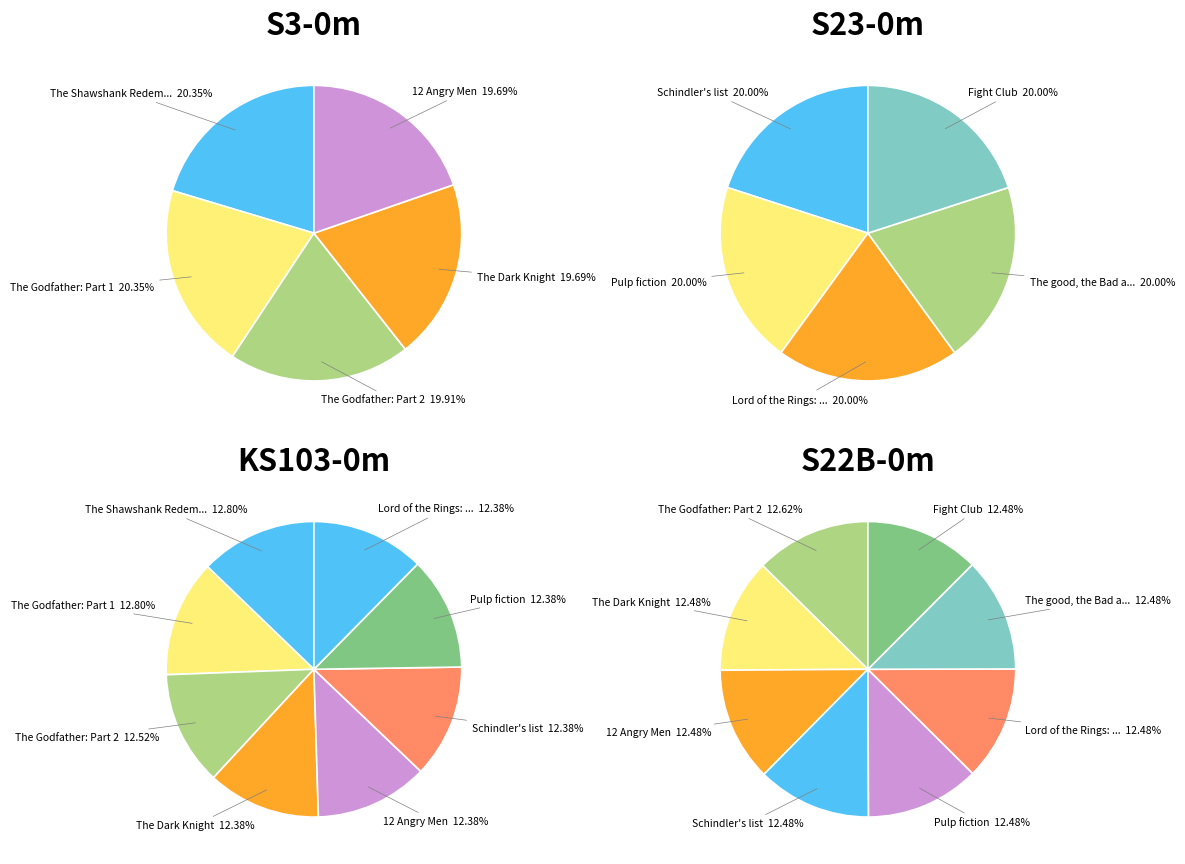

The The Dark Knight slice represents 1% of the pie. True or false?

False